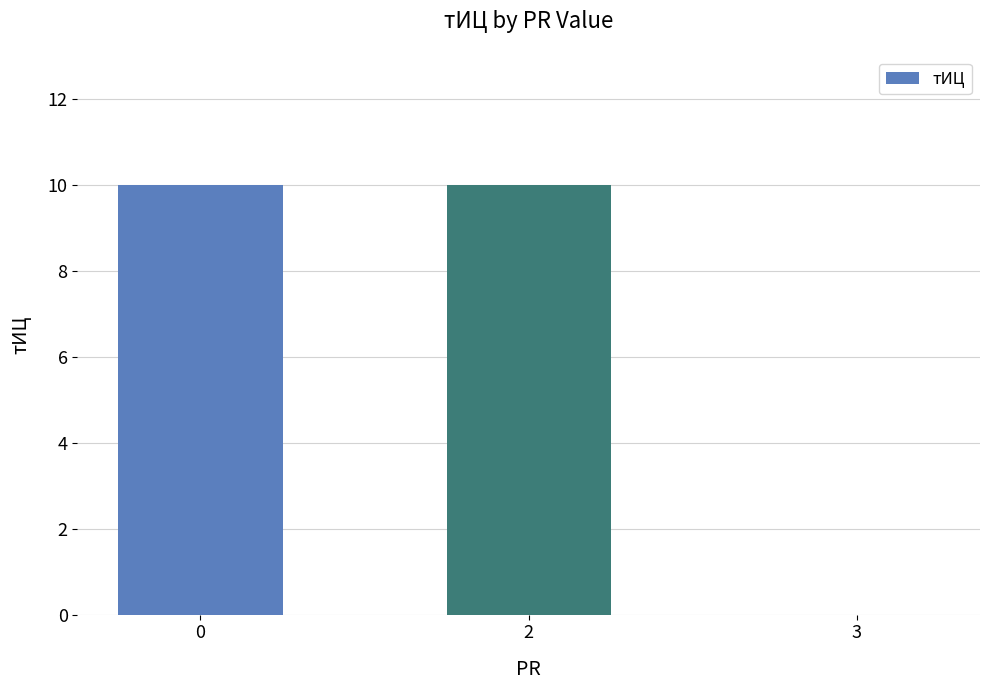

What is the sum of all values?

20